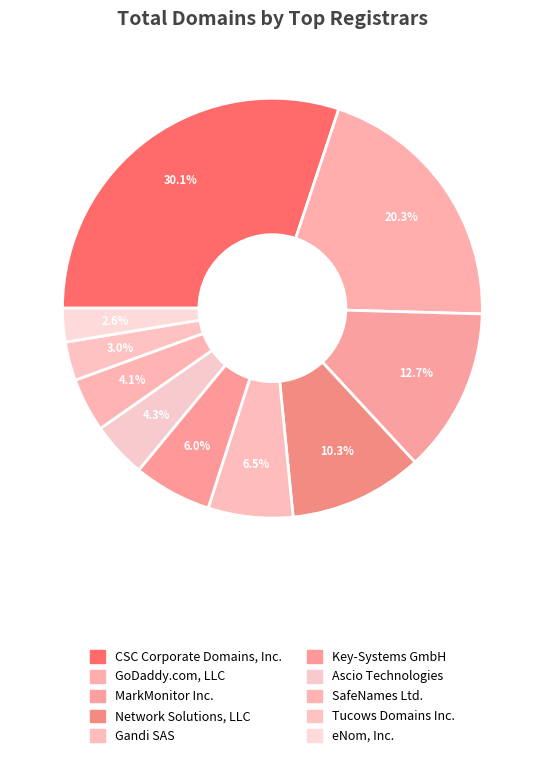

Count the number of slices in the pie.

10